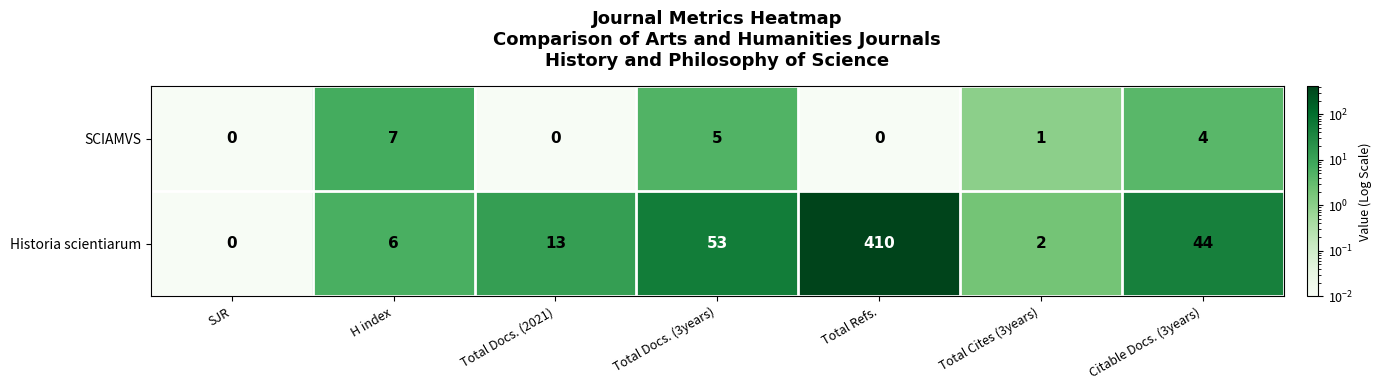

What is the difference between the Historia scientiarum values at H index and Total Docs. (2021)?

7